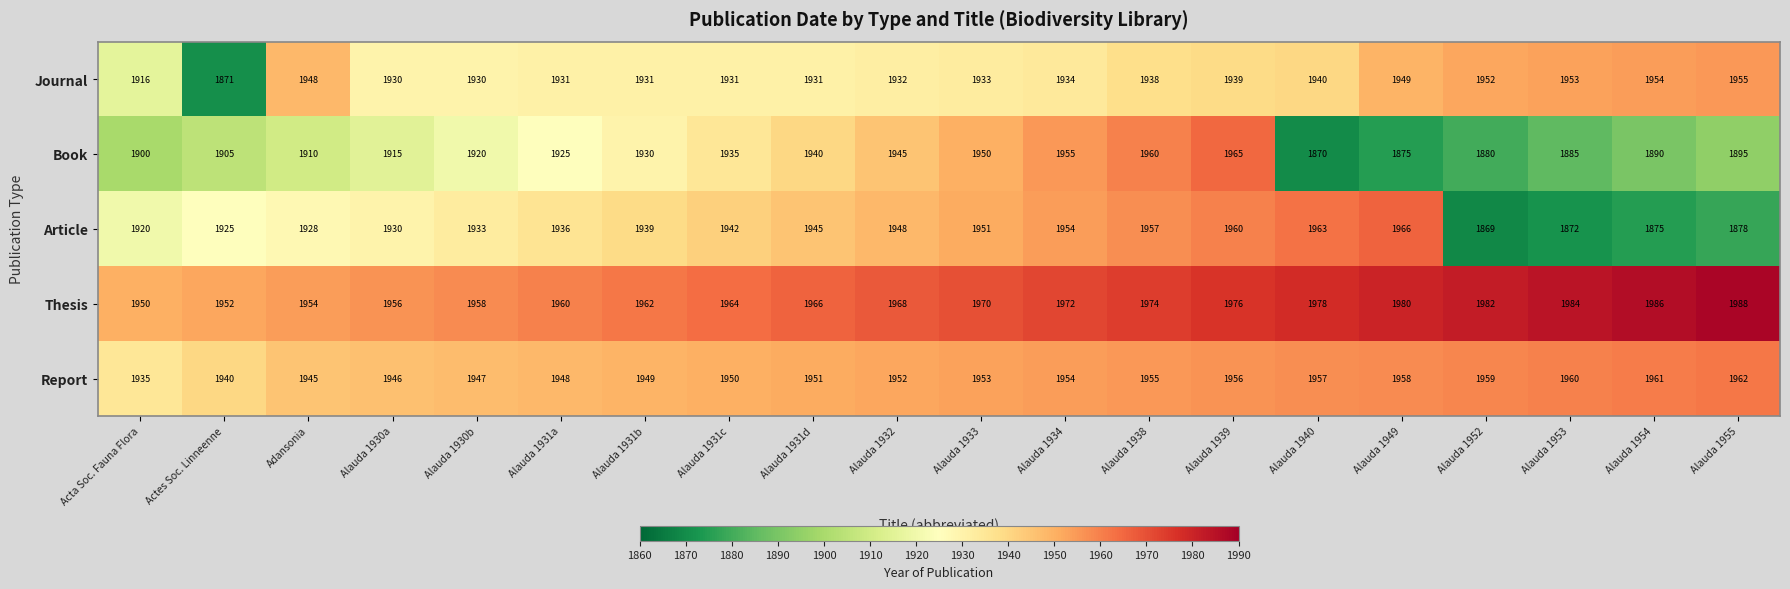

Is it true that Report equals 1945 at Adansonia?

True